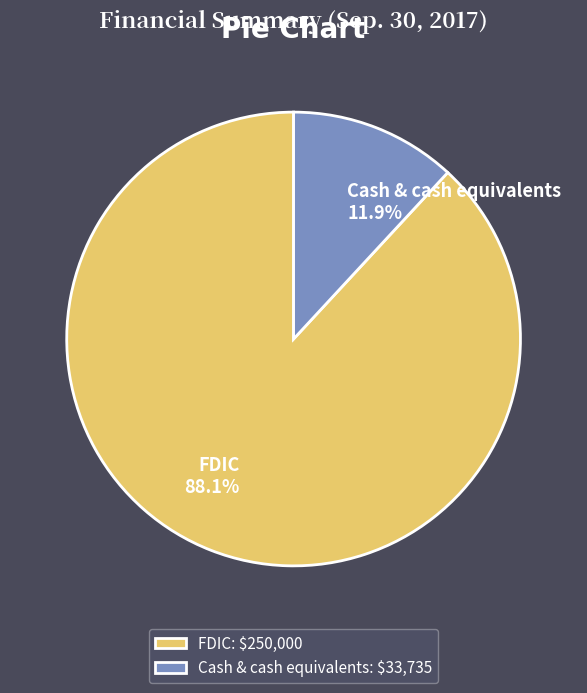

What percentage do Cash & cash equivalents and FDIC together represent?

100.0%